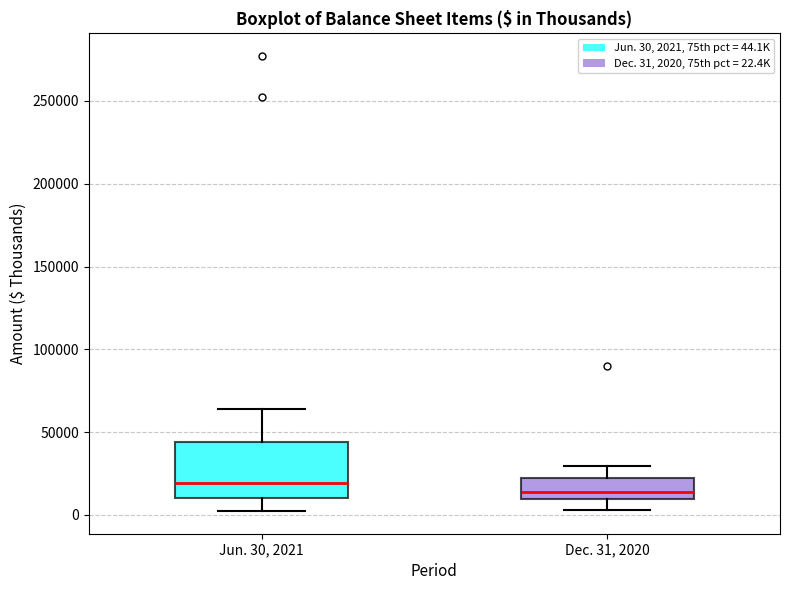

Comparing the boxes themselves (not the whiskers), which one is the tallest?

Jun. 30, 2021